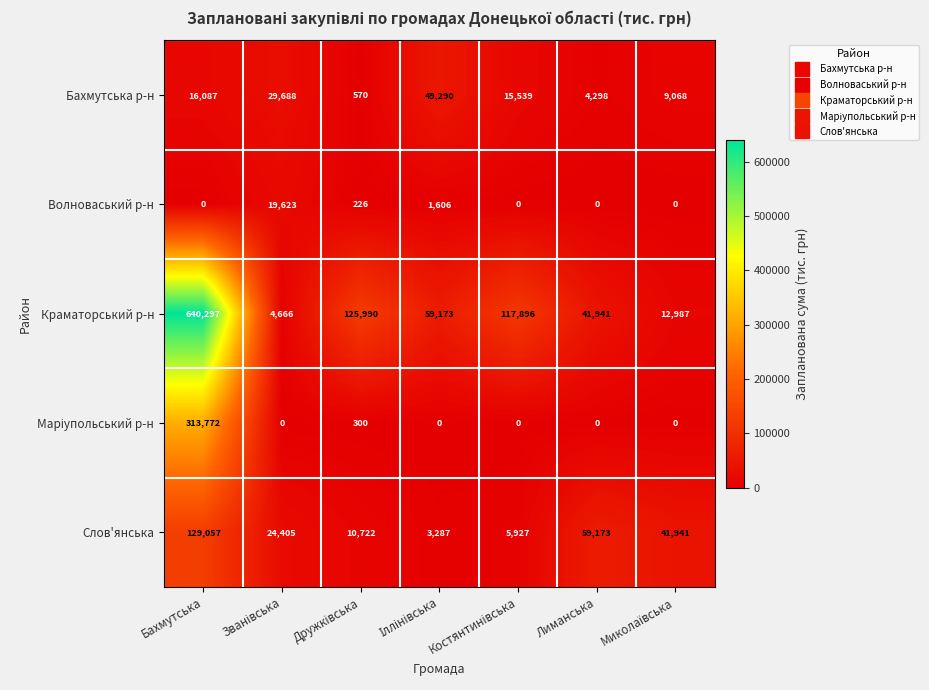

Which category has the highest value in the Слов'янська series?

Бахмутська